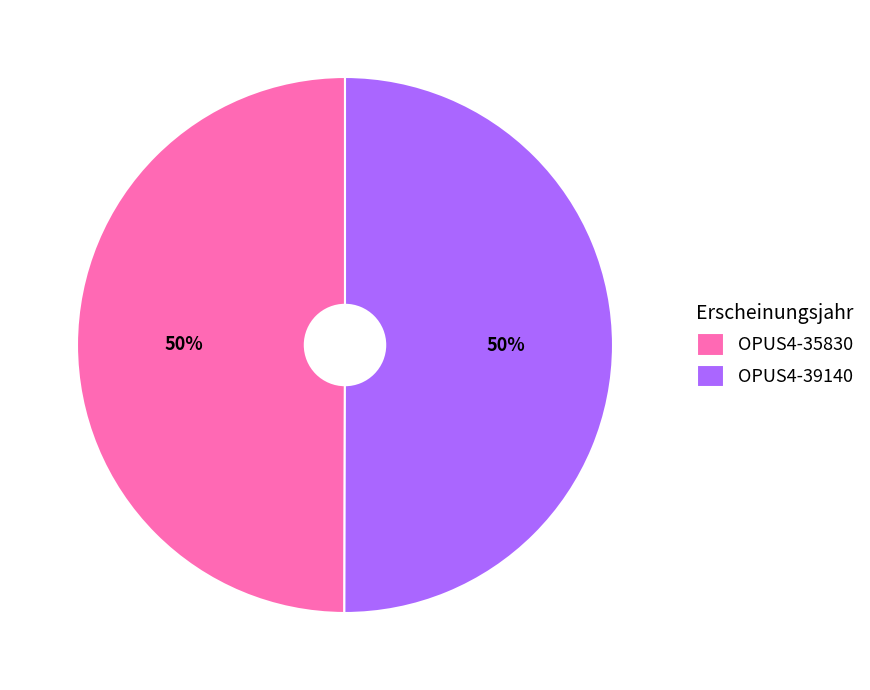

What percentage is the OPUS4-35830 slice, to the nearest percent?

50%